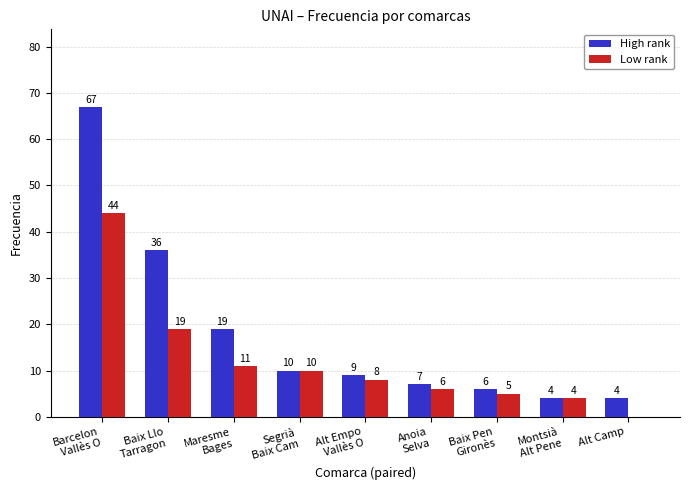

What is the highest value of the Low rank series?

44